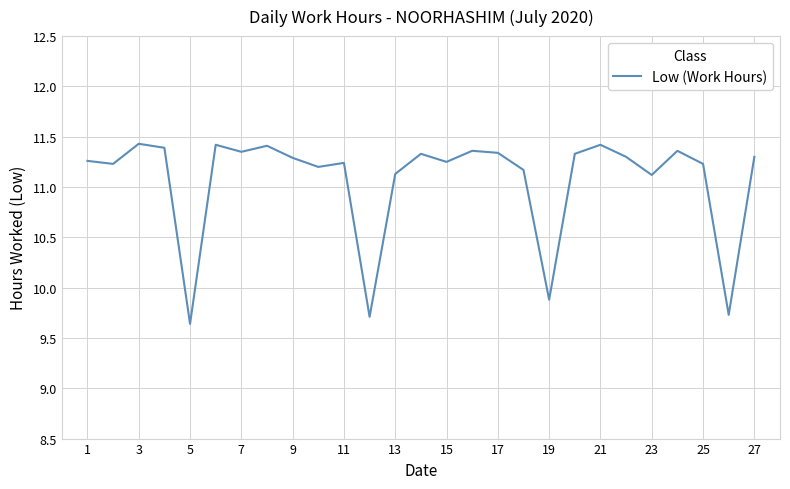

What is the difference between the maximum and minimum values?

1.8